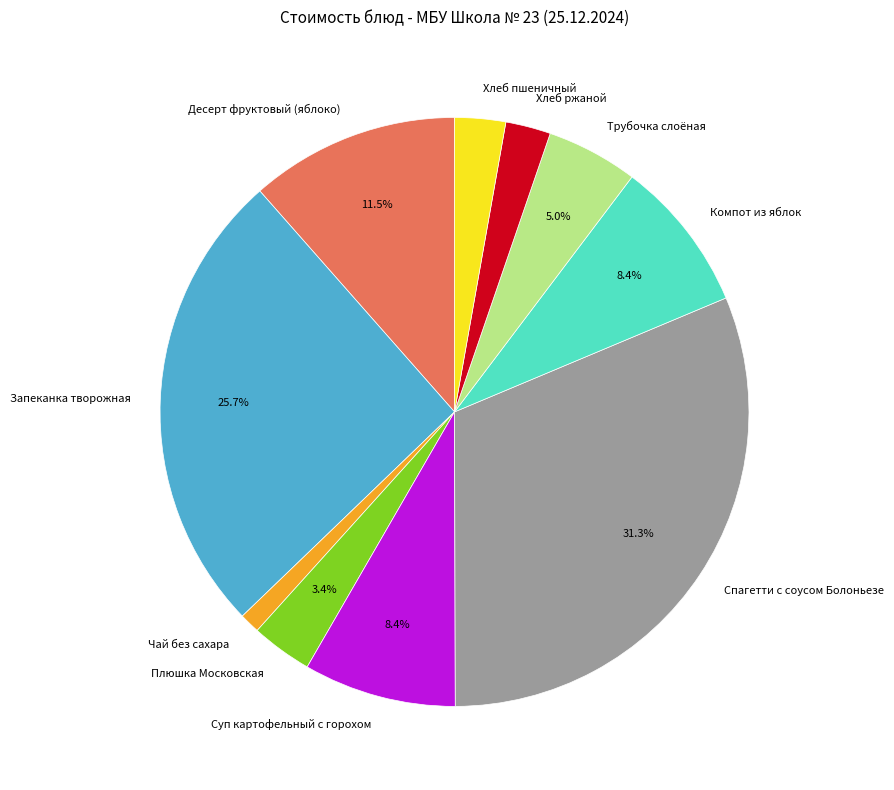

What percentage is the Суп картофельный с горохом slice, to the nearest percent?

8%